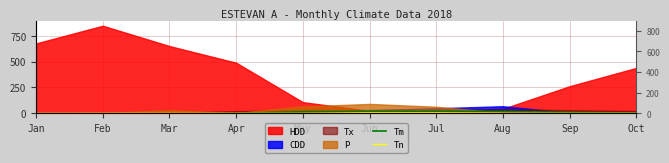

What is the difference between the second highest and second lowest values in the Tn series?

4.8